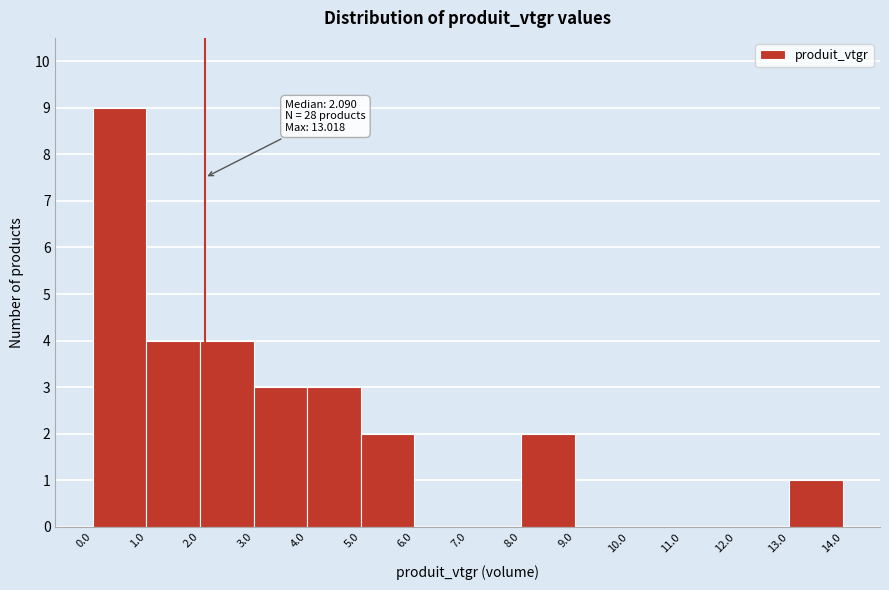

Which range on the x-axis has the tallest bar?

0.0 to 1.0